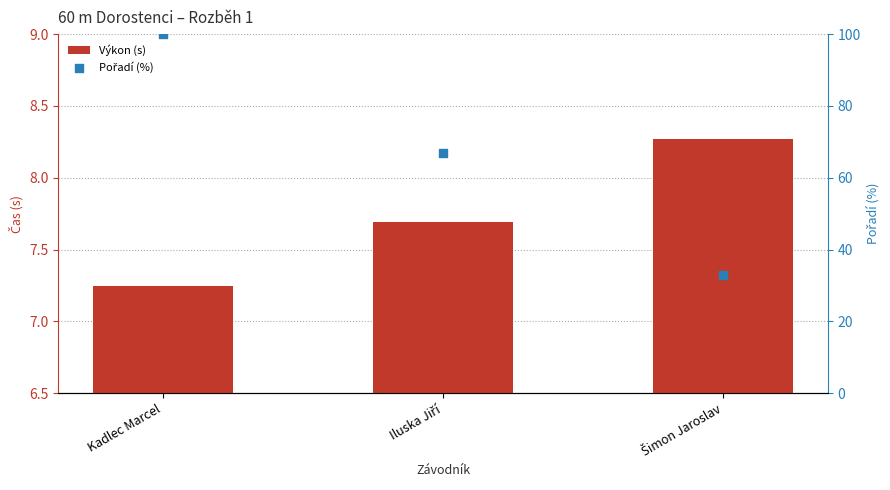

At which category is the sum across all series the highest?

Kadlec Marcel